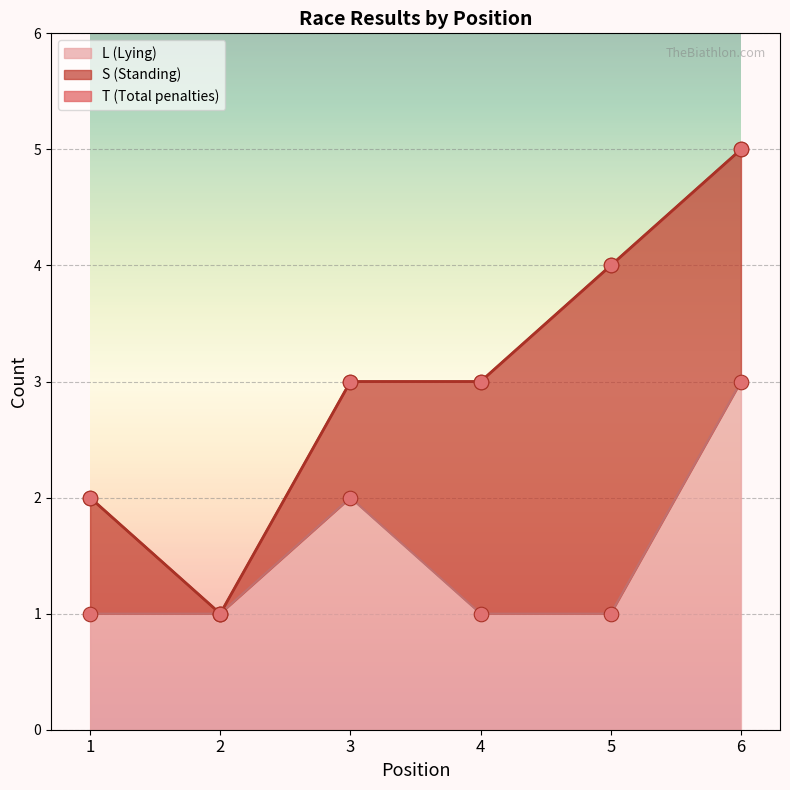

What is the total value across all series at 2?

2